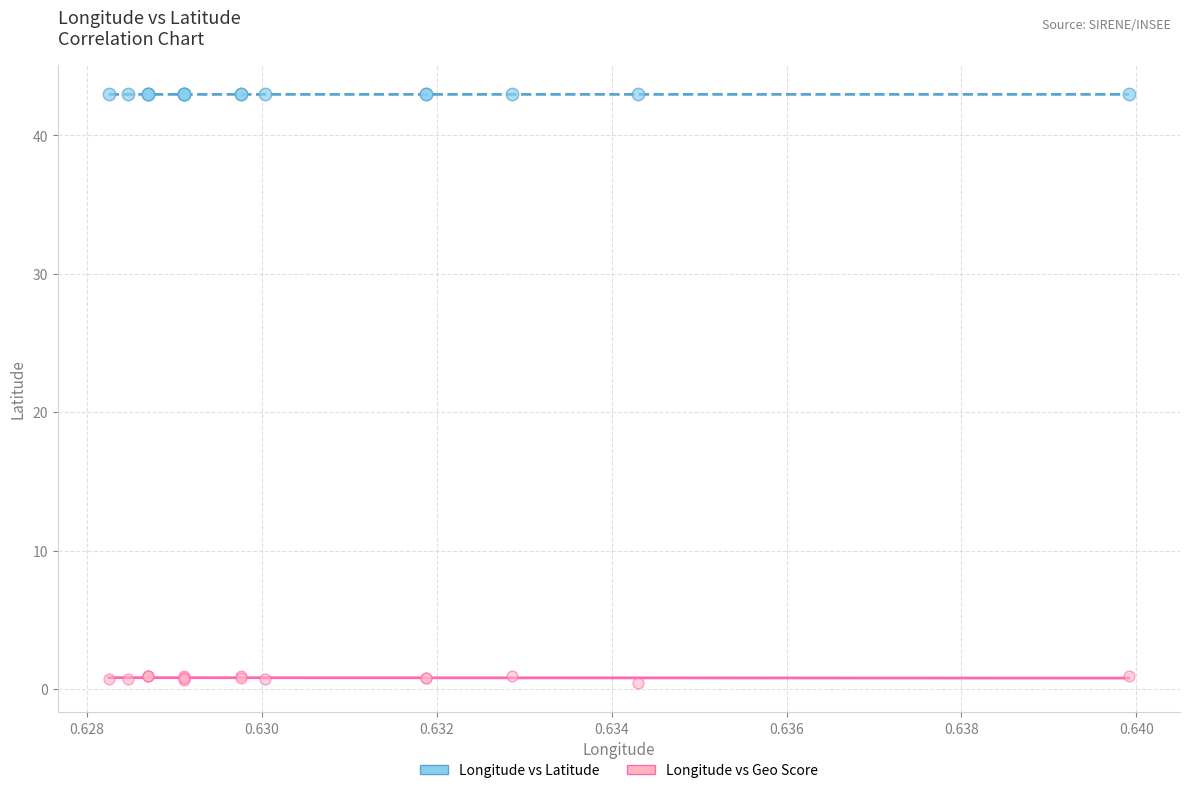

What are all the series names shown in the legend?

Longitude vs Latitude, Longitude vs Geo Score